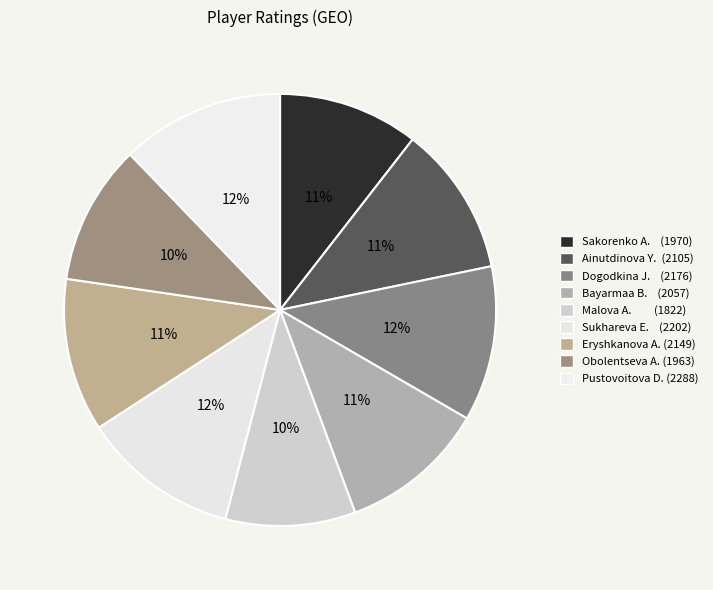

How many segments does this pie chart have?

9